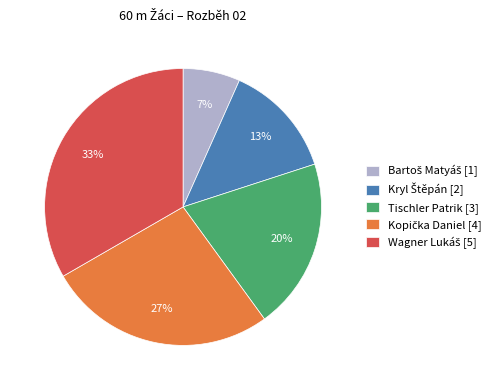

To the nearest percent, what is the average slice percentage?

20%